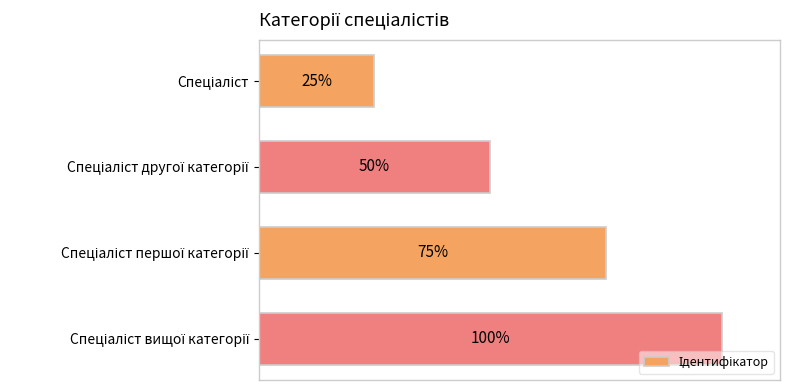

List the labels in order of value, largest first.

Спеціаліст вищої категорії, Спеціаліст першої категорії, Спеціаліст другої категорії, Спеціаліст